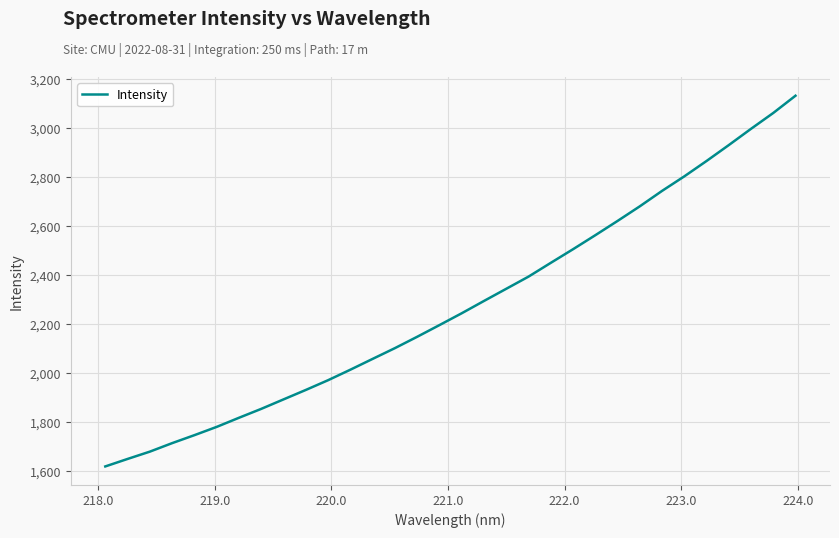

What is the smallest value displayed?

1617.2